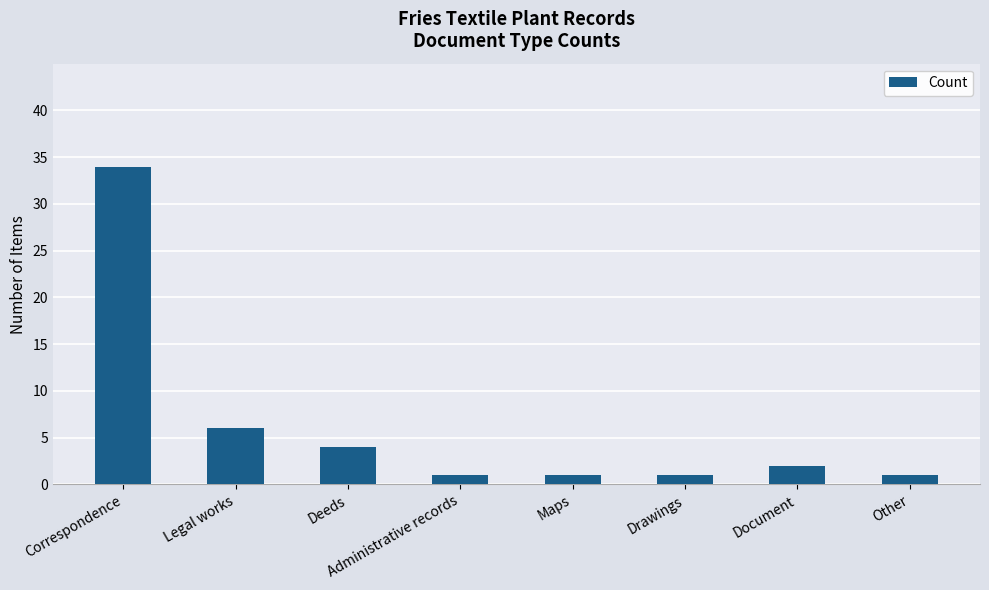

Reading left to right, what are all the values shown in this chart?

34	6	4	1	1	1	2	1